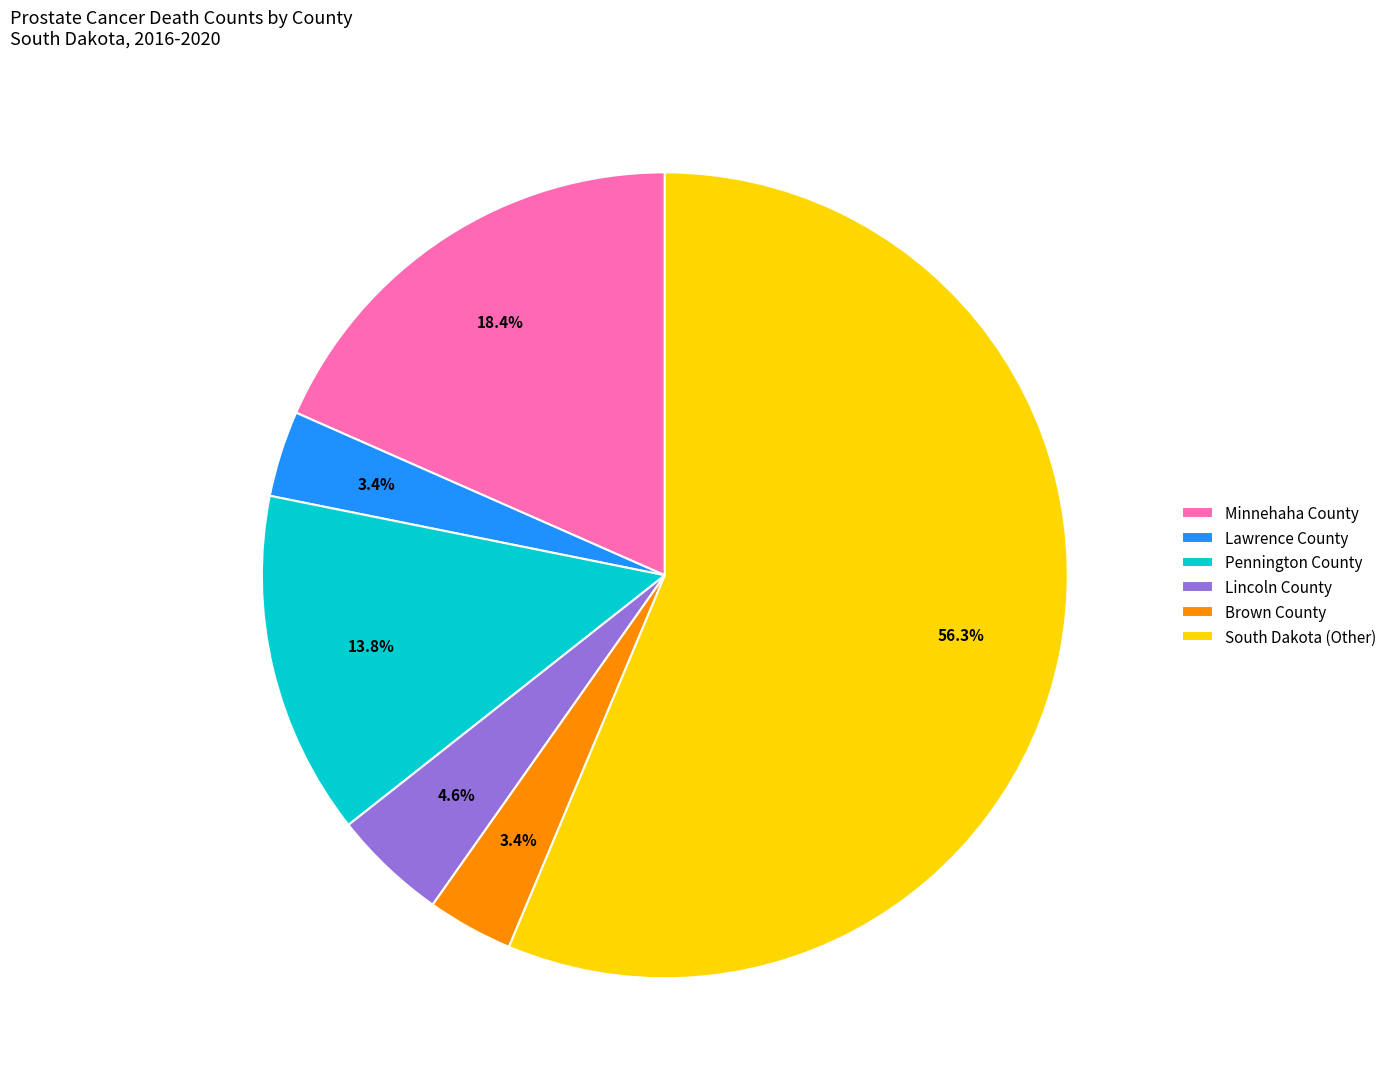

To the nearest percent, what percentage of the pie is Lincoln County?

5%